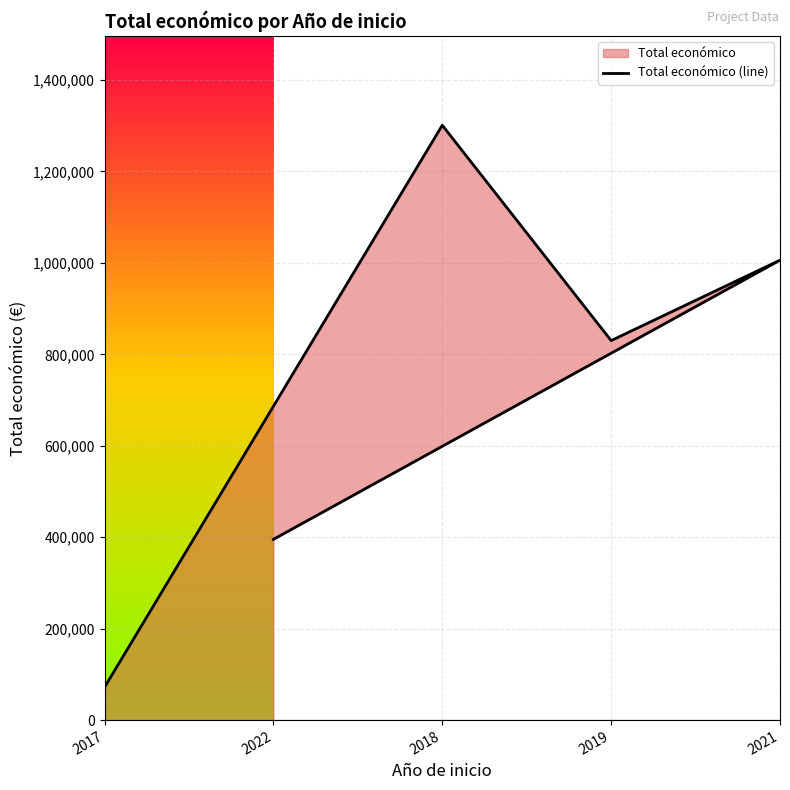

Where is the data nearest to the value 686447?

2019